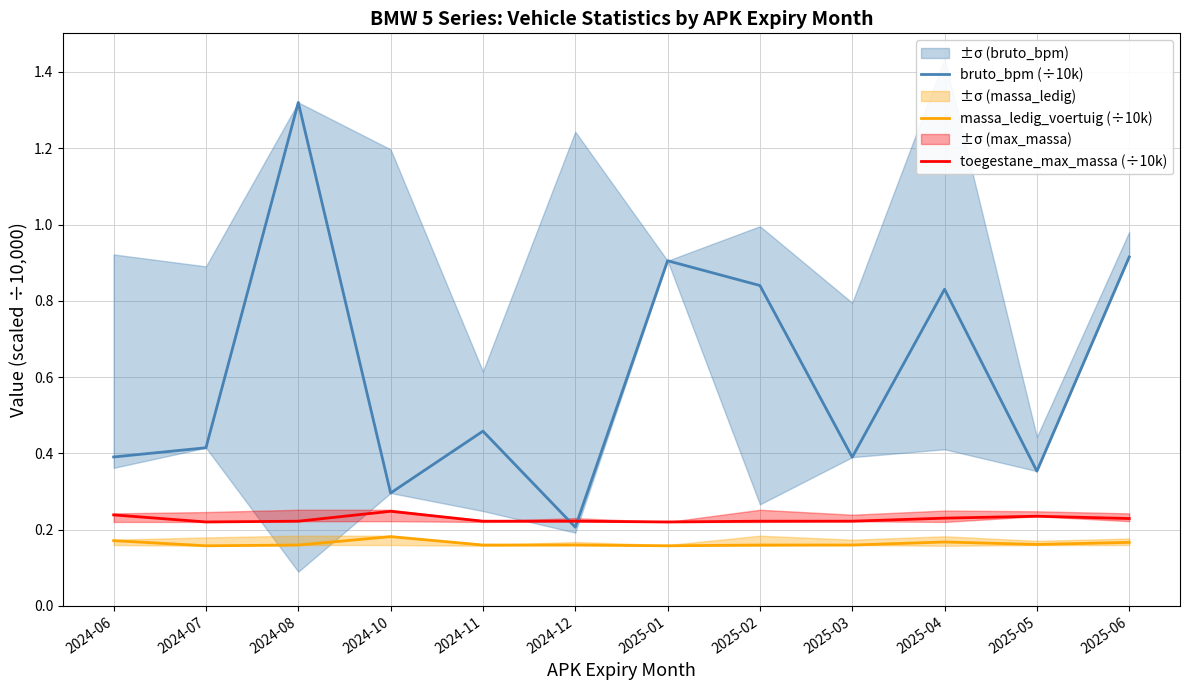

At which label does bruto_bpm (÷10k) reach its minimum?

2024-12